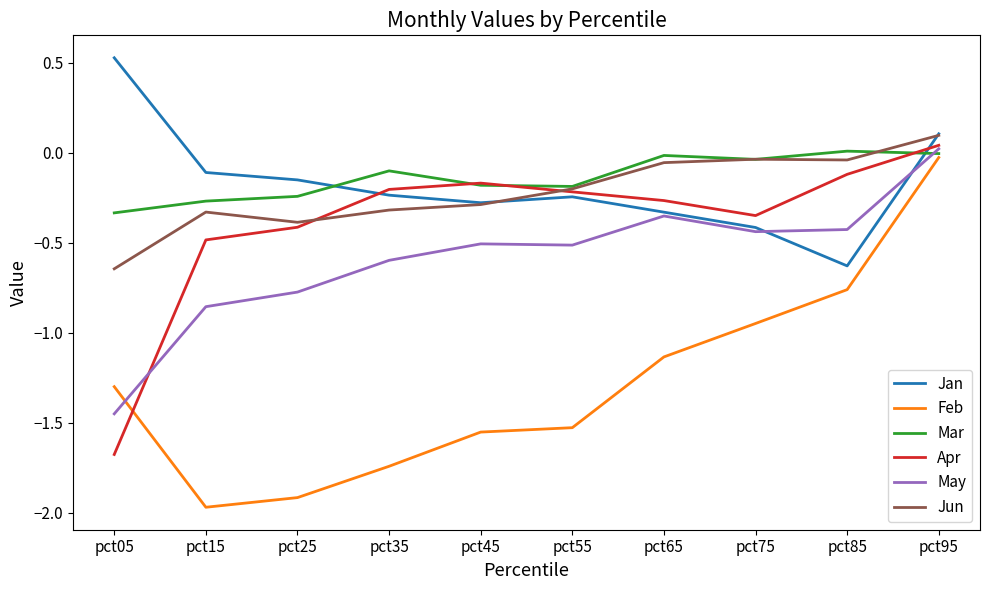

The Apr series shows -0.0 at pct35. True or false?

False